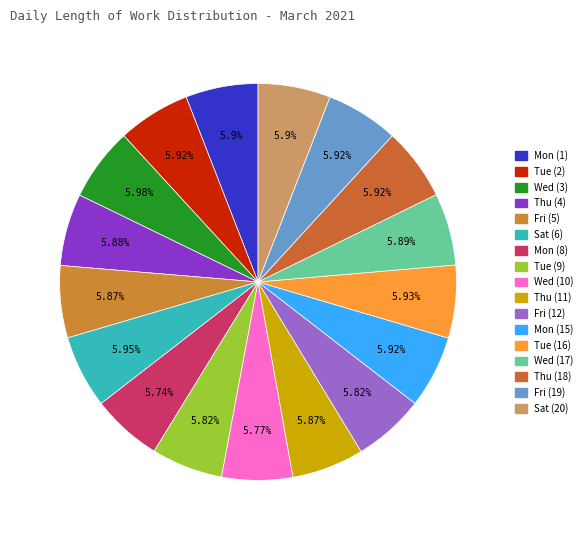

Which slice is the largest?

Wed (3)